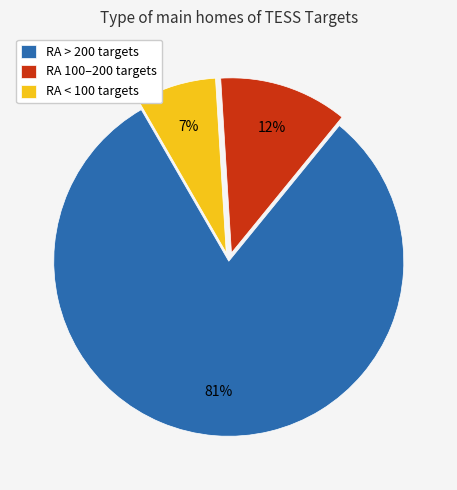

Between RA > 200 targets and RA 100–200 targets, which is larger?

RA > 200 targets